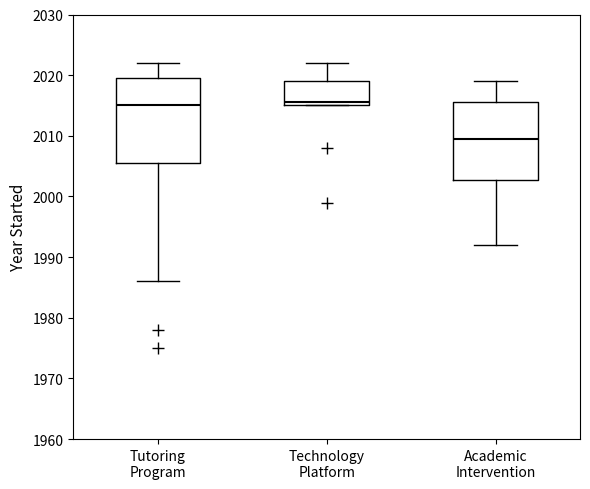

Reading left to right, transcribe this box plot: for each box, give where its median line is, the range the box spans, and where its two whiskers end, as read against the y-axis. The values are not printed on the chart, so give them approximately, as read against the axis.

Tutoring Program: median 2015, box 2006 to 2020, whiskers 1986 to 2022
Technology Platform: median 2016, box 2015 to 2019, whiskers 2015 to 2022
Academic Intervention: median 2010, box 2003 to 2016, whiskers 1992 to 2019